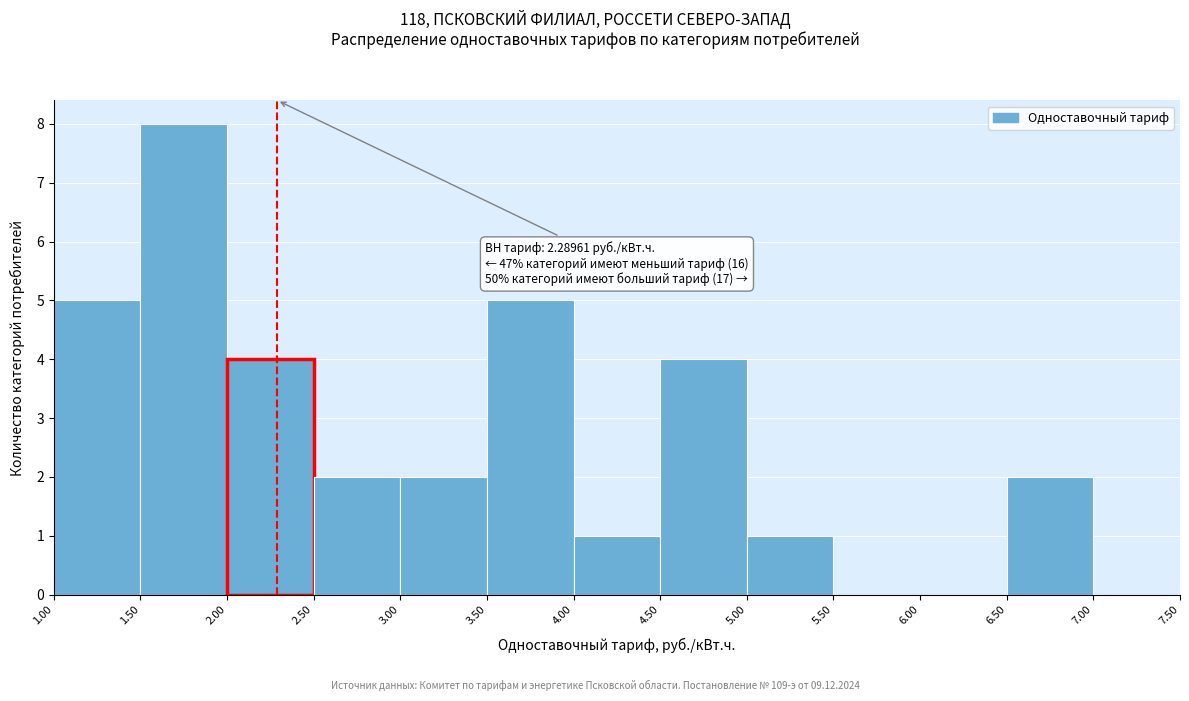

Over which range of the x-axis is the bar tallest?

1.50 to 2.00